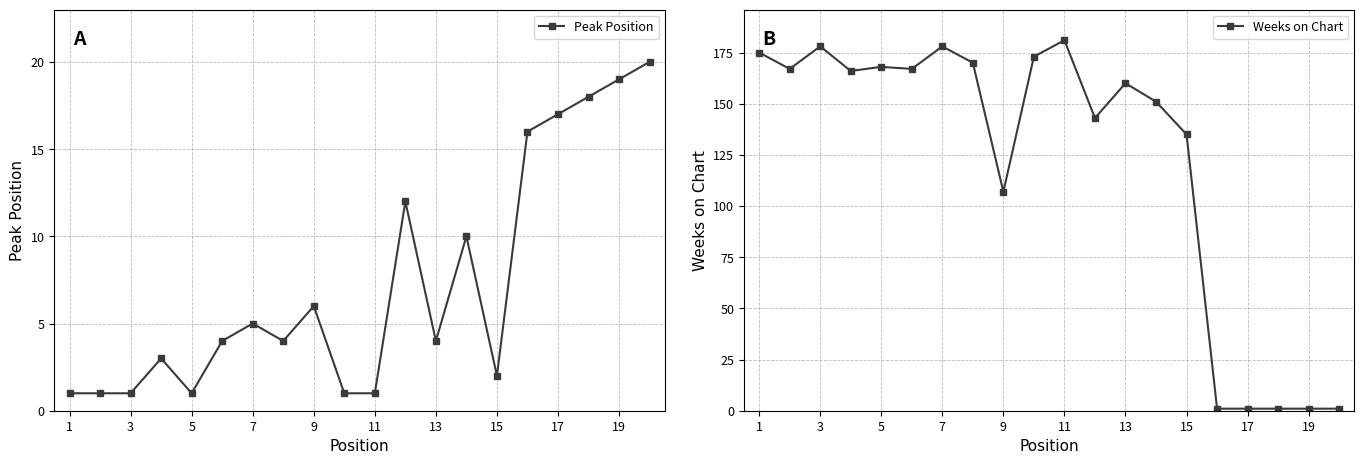

The Peak Position series shows 1 at 3. True or false?

True